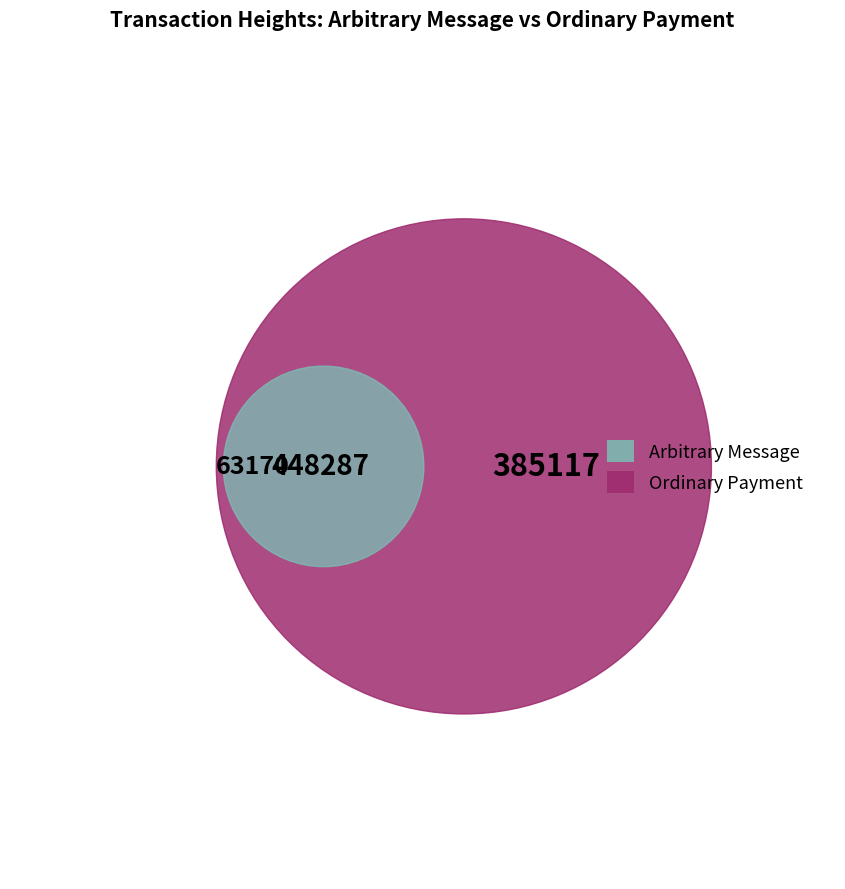

Is it true that 63170 is 20% of the pie?

False